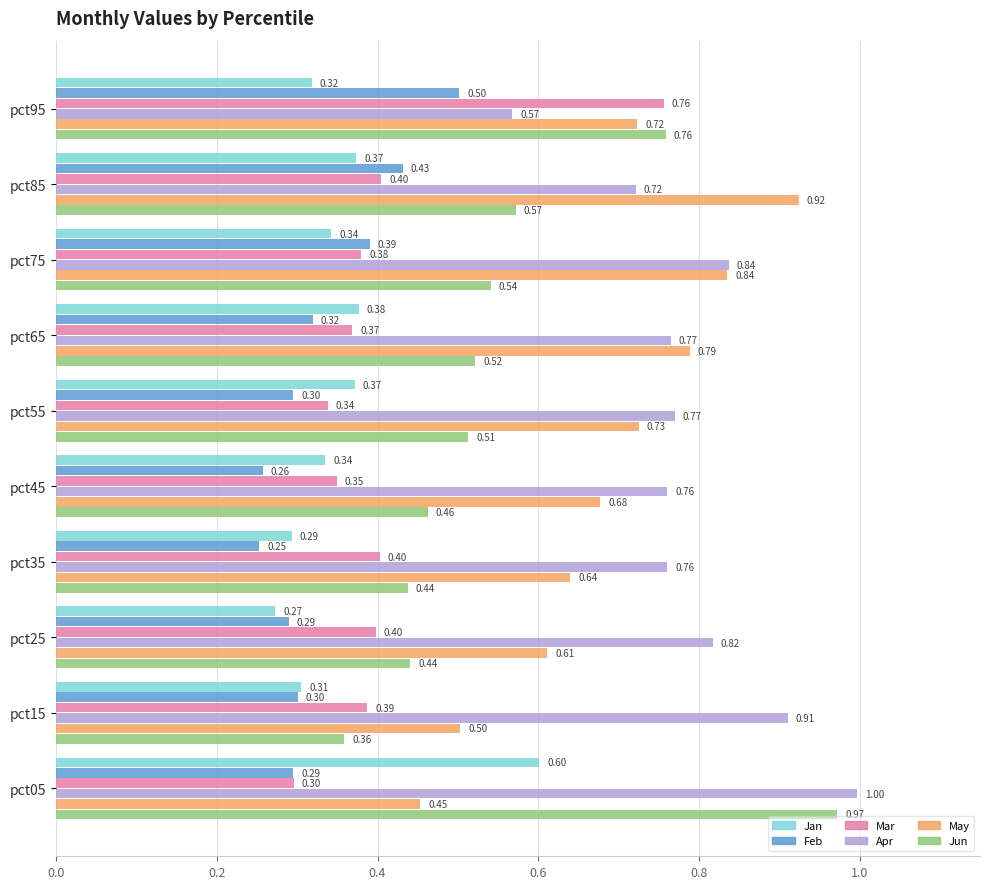

What is the difference between the second highest and second lowest values in the May series?

0.3